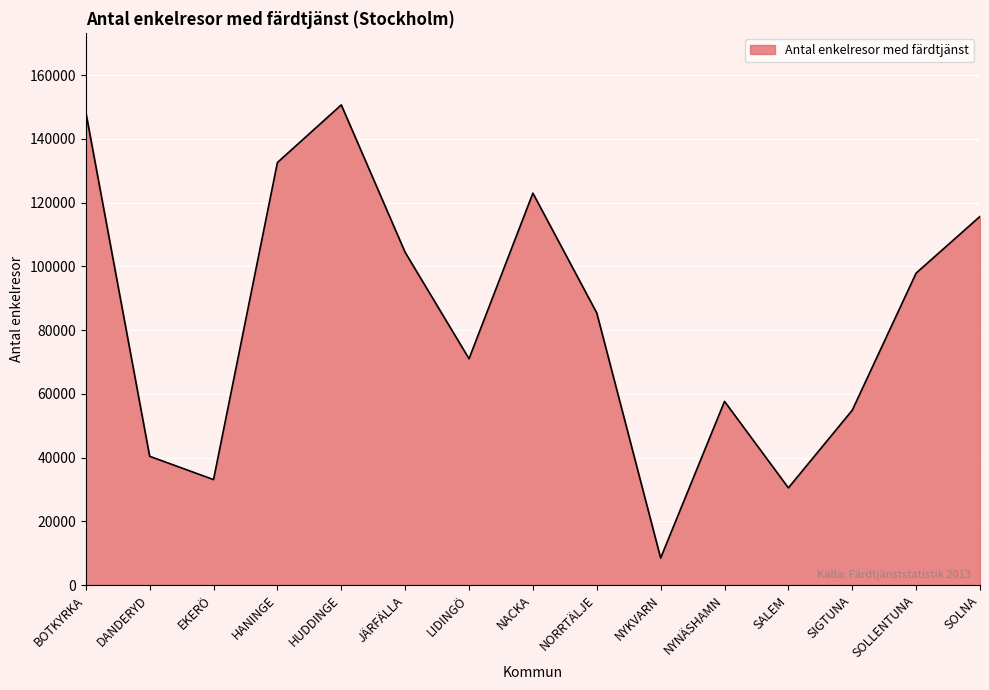

List the labels in order of value, largest first.

HUDDINGE, BOTKYRKA, HANINGE, NACKA, SOLNA, JÄRFÄLLA, SOLLENTUNA, NORRTÄLJE, LIDINGÖ, NYNÄSHAMN, SIGTUNA, DANDERYD, EKERÖ, SALEM, NYKVARN